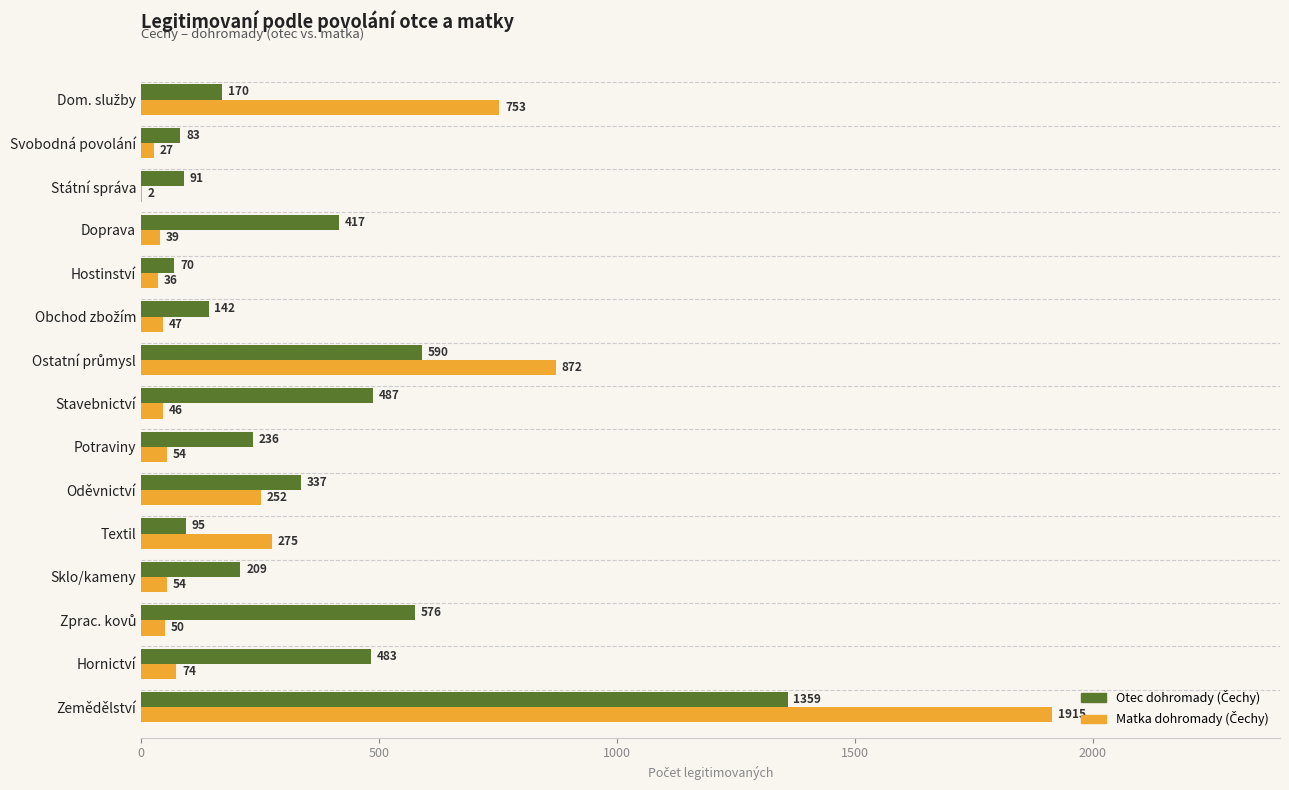

At which category does the chart reach its peak across all series?

Zemědělství